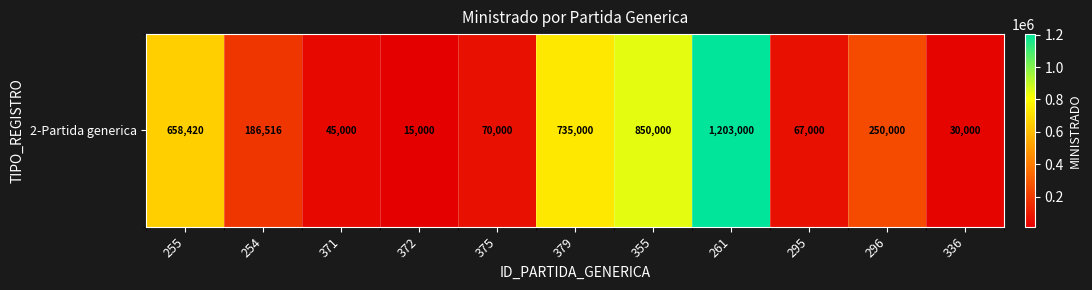

List the labels in order of value, largest first.

261, 355, 379, 255, 296, 254, 375, 295, 371, 336, 372